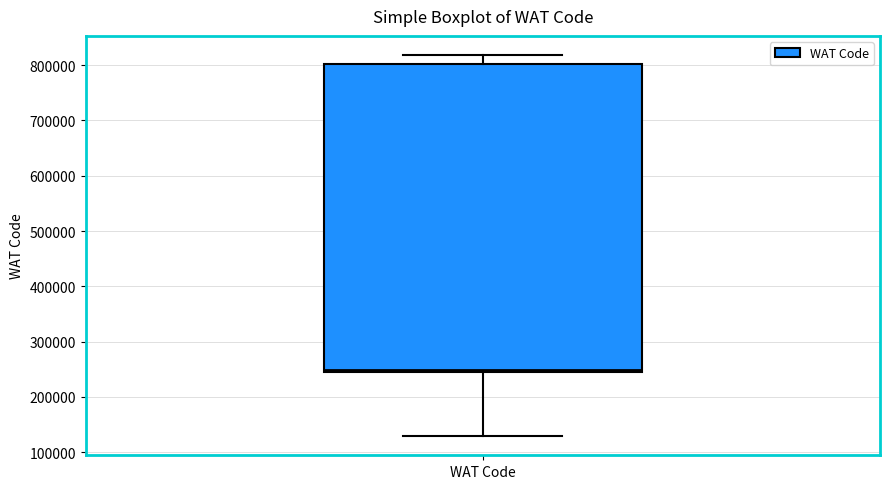

Transcribe this box plot: give where the median line is, the range the box spans, and where the two whiskers end, as read against the y-axis. The values are not printed on the chart, so give them approximately, as read against the axis.

median 250000 (just above the box's lower edge), box 250000 to 800000, whiskers 130000 to 820000